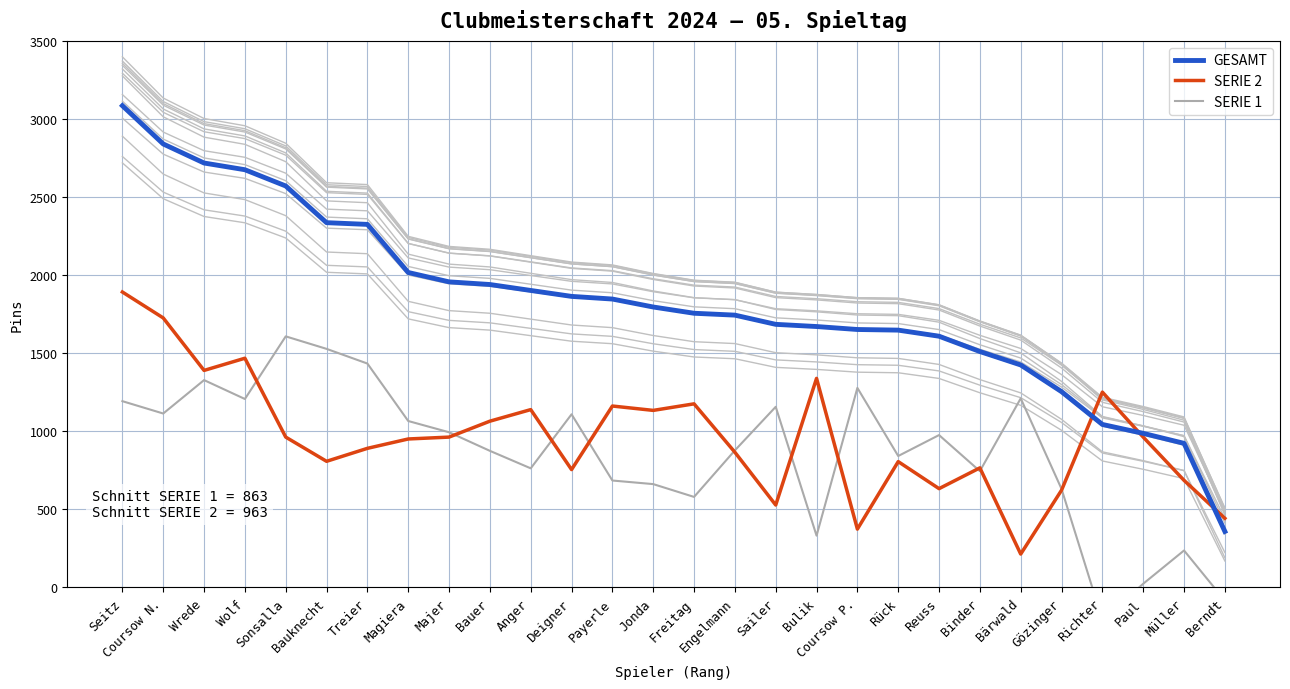

At which label does GESAMT first exceed 1796?

Seitz